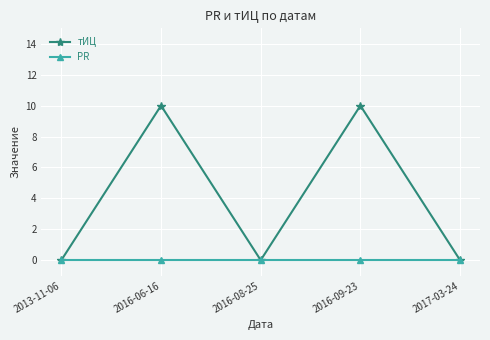

How many interior local valleys does the тИЦ series have?

1